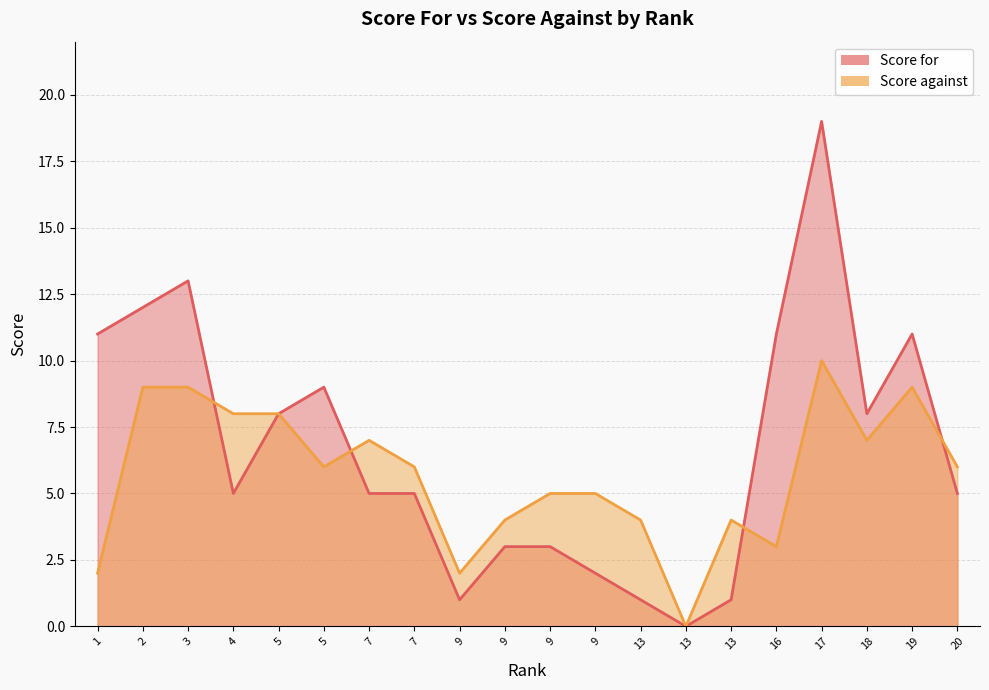

How many interior local valleys does the Score against series have?

5